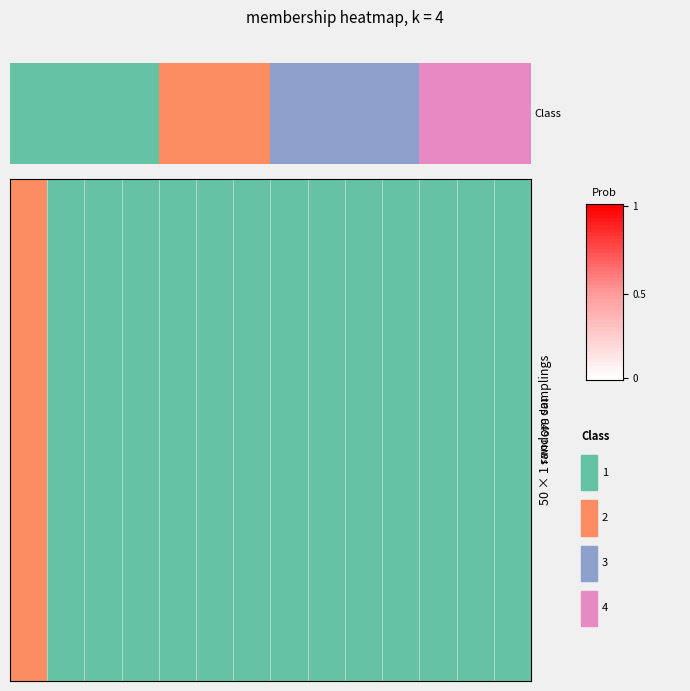

Which label corresponds to the smallest value in the chart?

0.5